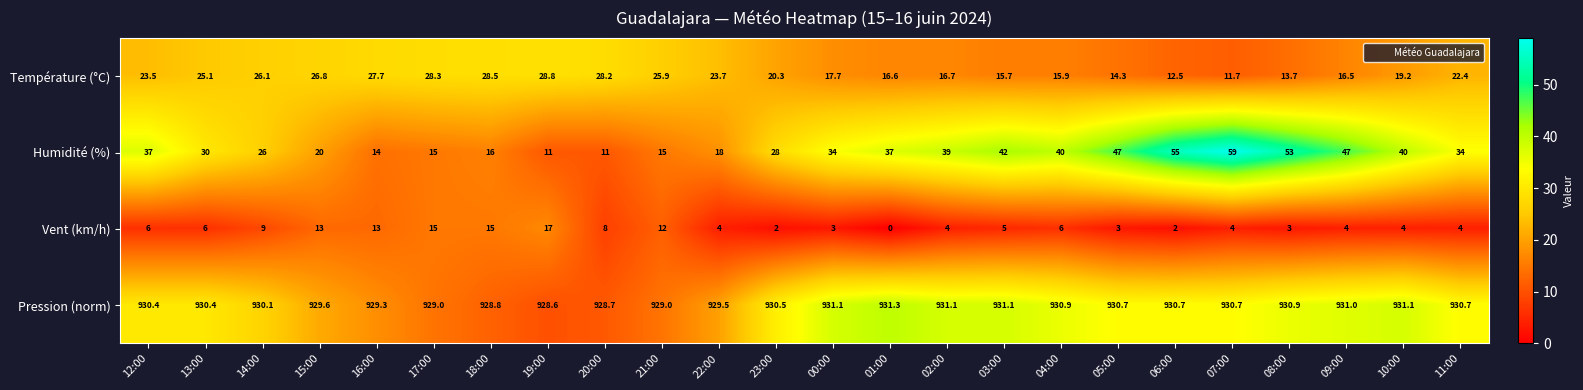

Which series changed the most between 12:00 and 01:00?

Température (°C)